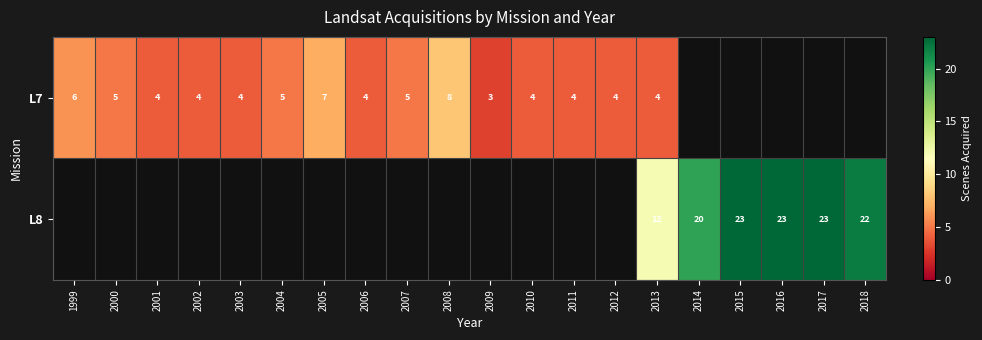

The value of L8 at 2013 is 12. True or false?

True